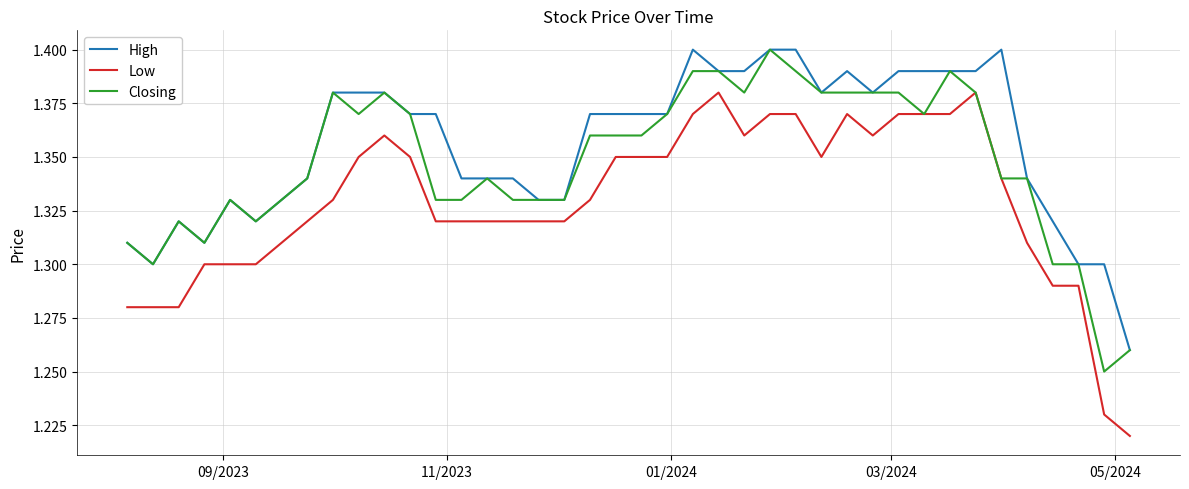

Rank the series by their average value, from highest to lowest.

High, Closing, Low